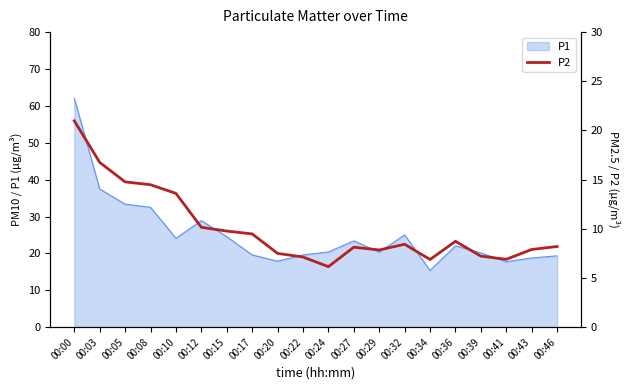

What is the minimum value shown in the chart?

6.2